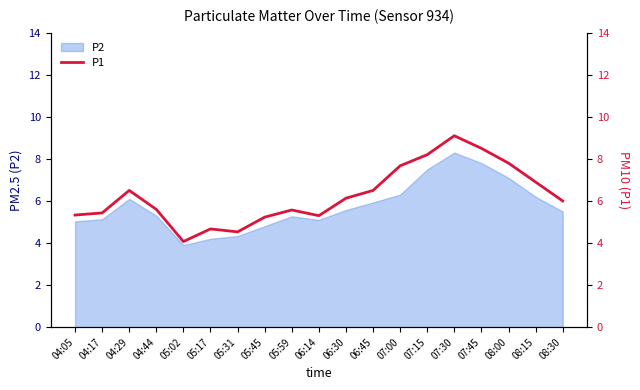

At which label does P2 reach its minimum?

05:02